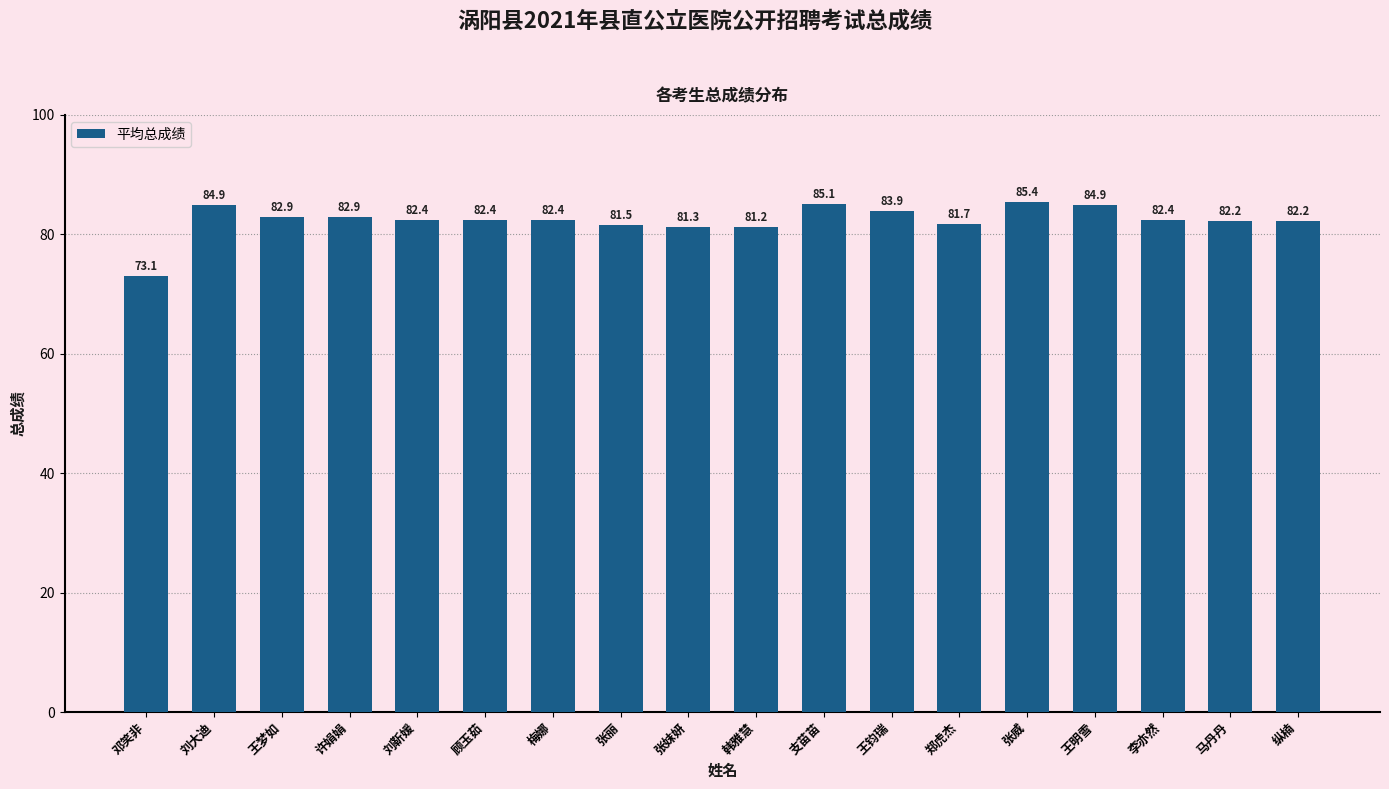

Is it true that the value at 刘大迪 is 50.5?

False